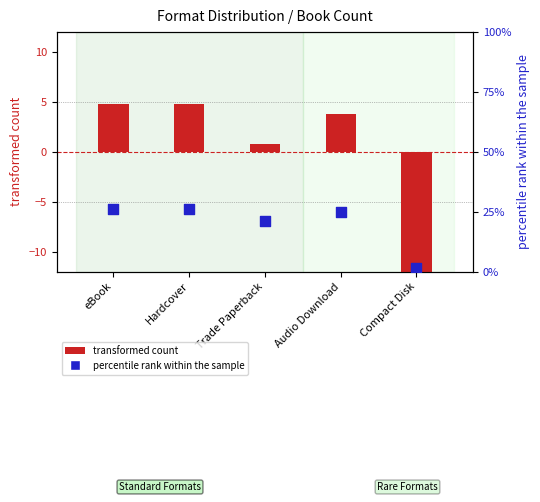

Is the value of percentile rank within the sample at eBook greater than the value of transformed count at Hardcover?

Yes